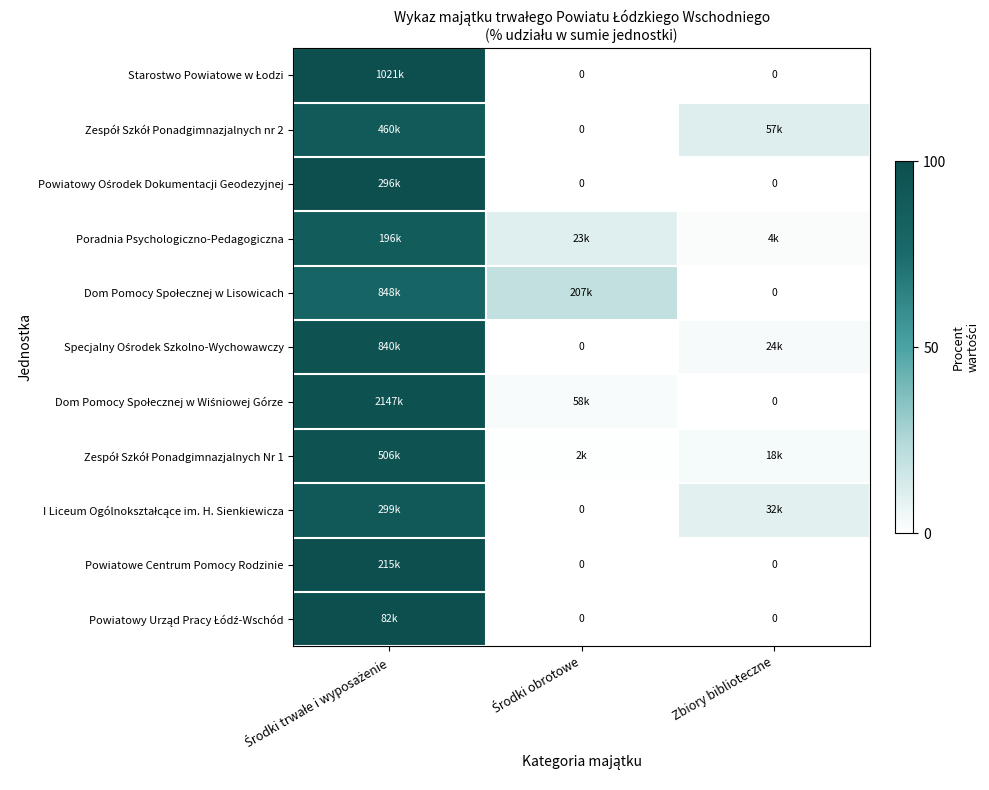

The value of Zespół Szkół Ponadgimnazjalnych nr 2 at Środki trwałe i wyposażenie is 89.1. True or false?

True